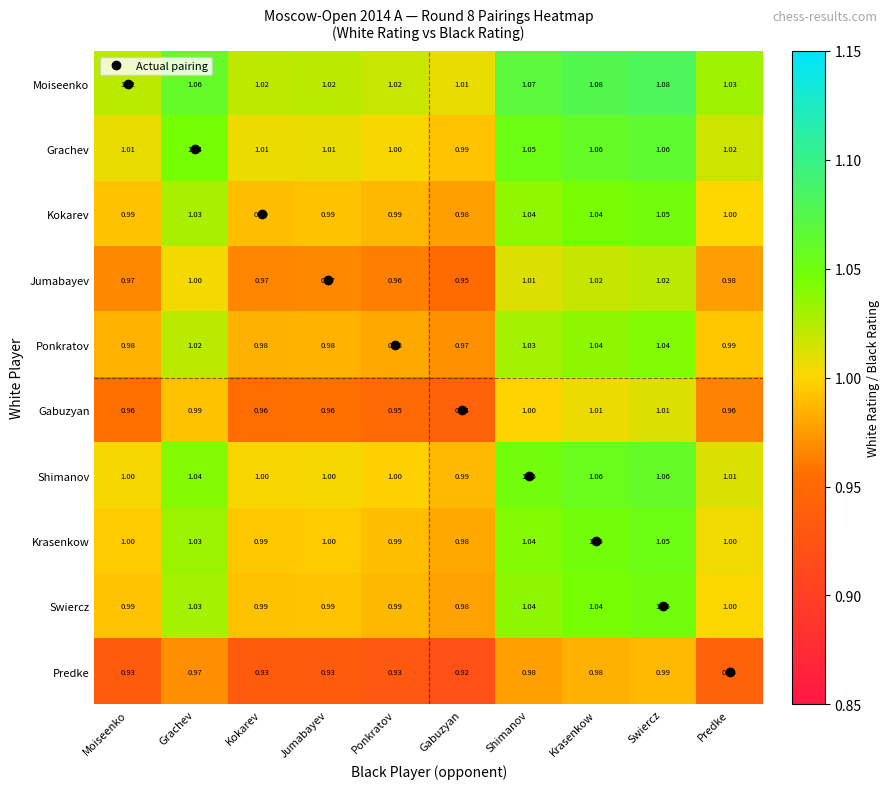

Which category has the lowest value in the Moiseenko series?

Gabuzyan